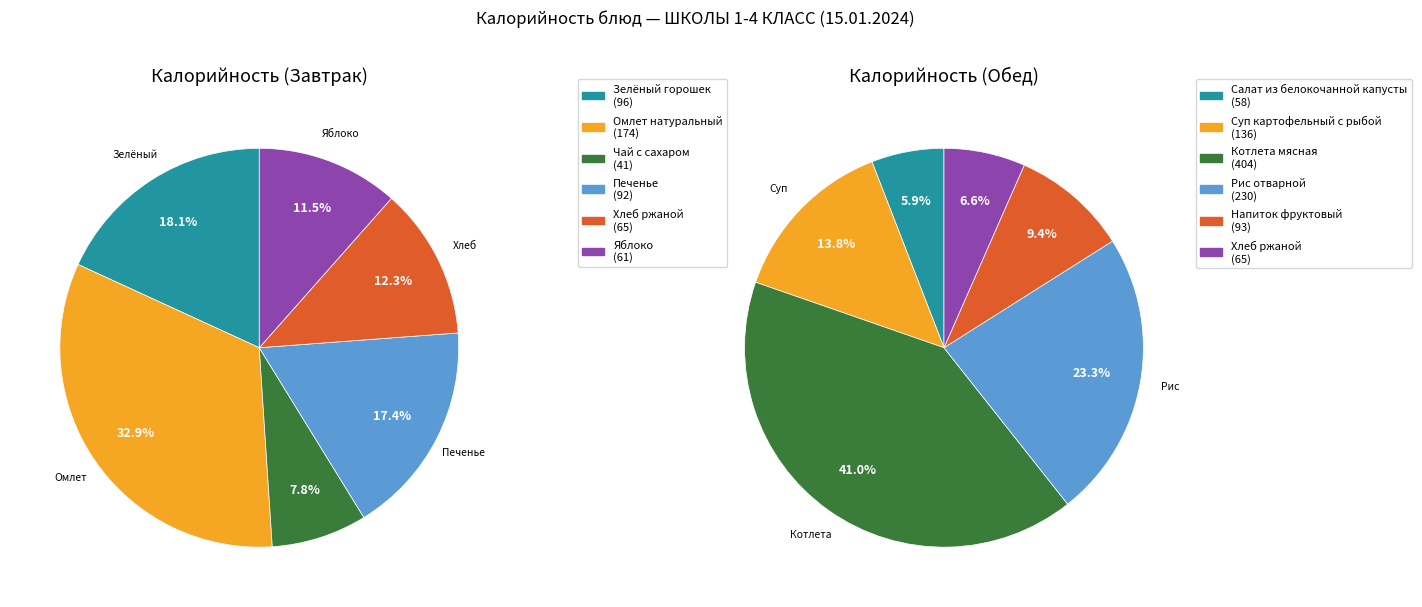

Count the number of slices in the pie.

6